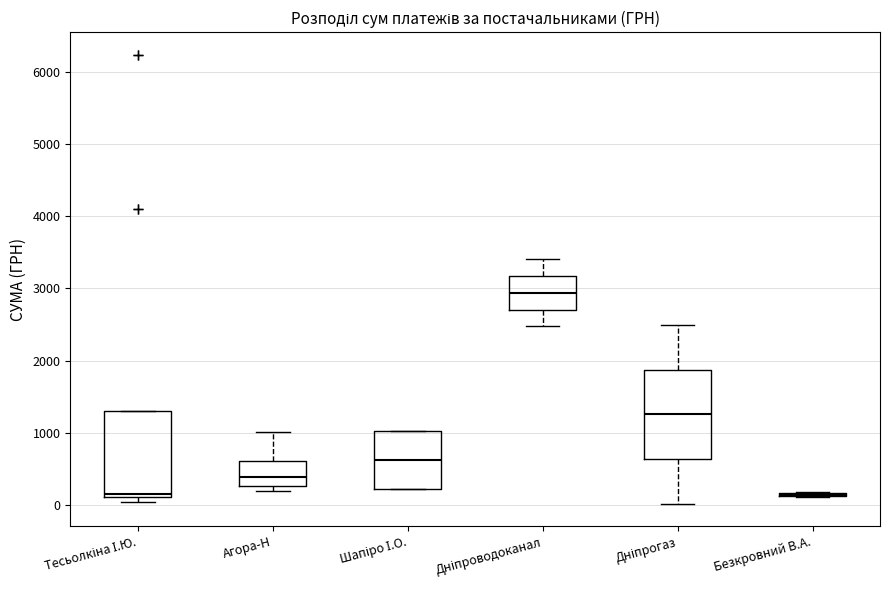

Reading left to right, transcribe this box plot: for each box, give where its median line is, the range the box spans, and where its two whiskers end, as read against the y-axis. The values are not printed on the chart, so give them approximately, as read against the axis.

Тесьолкіна І.Ю.: median 200, box 100 to 1300, whiskers 0 to 1300
Агора-Н: median 400, box 300 to 600, whiskers 200 to 1000
Шапіро І.О.: median 600, box 200 to 1000, whiskers 200 to 1000
Дніпроводоканал: median 2900, box 2700 to 3200, whiskers 2500 to 3400
Дніпрогаз: median 1300, box 600 to 1900, whiskers 0 to 2500
Безкровний В.А.: box collapsed to a line at 100, whiskers 100 to 200